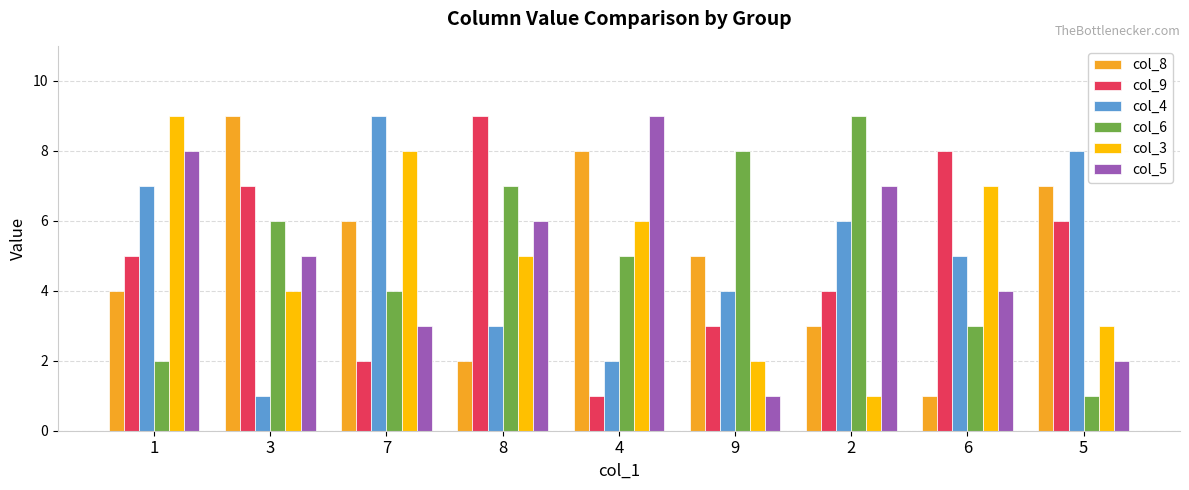

How many bars are there in each group?

6